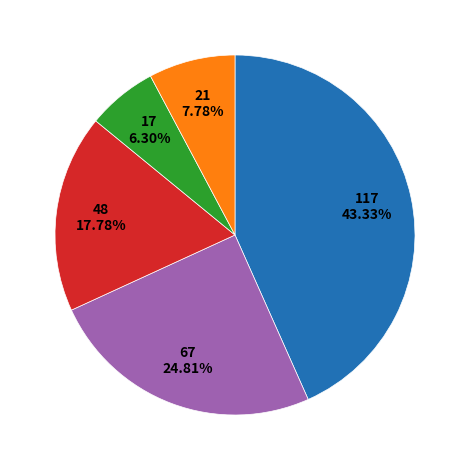

Is there any slice that represents more than half of the pie?

No